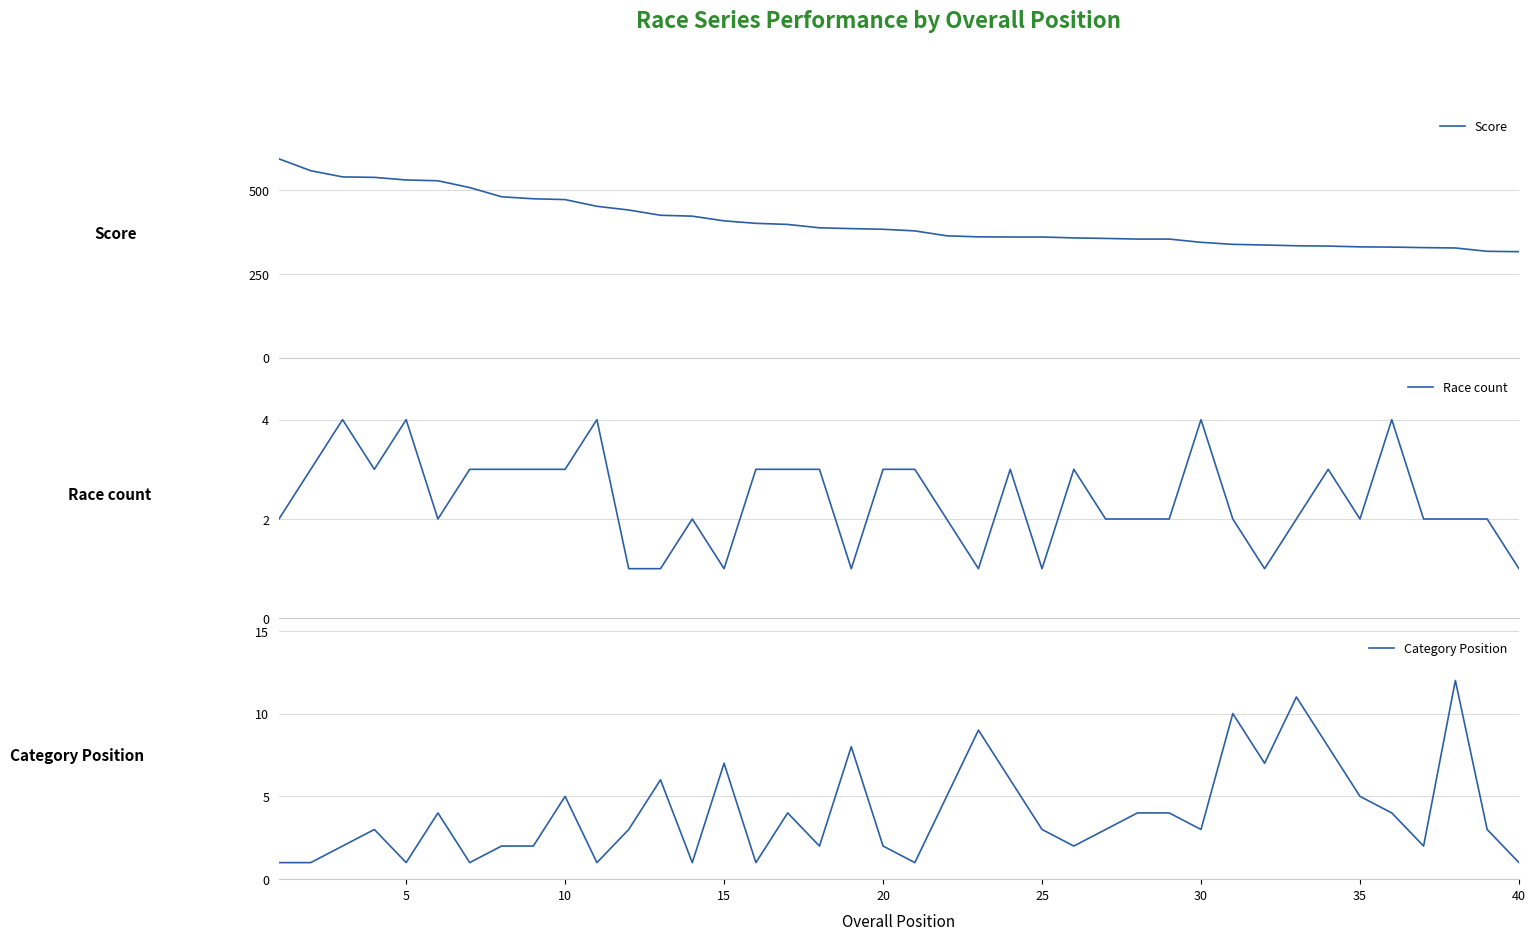

What is the average value of the Score series?

404.5